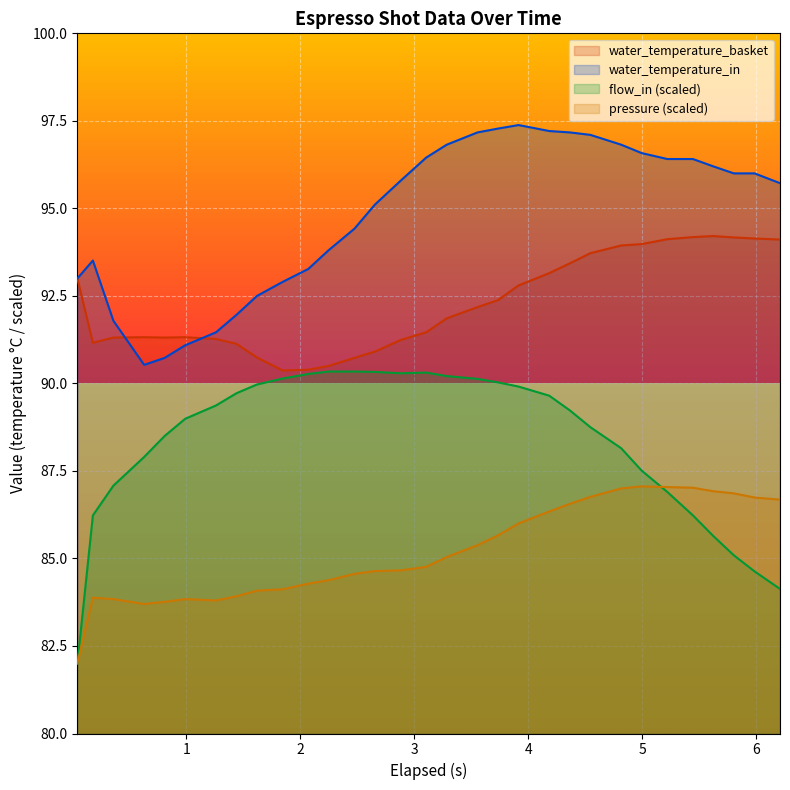

What is the difference between the maximum and second lowest values in the pressure series?

3.4